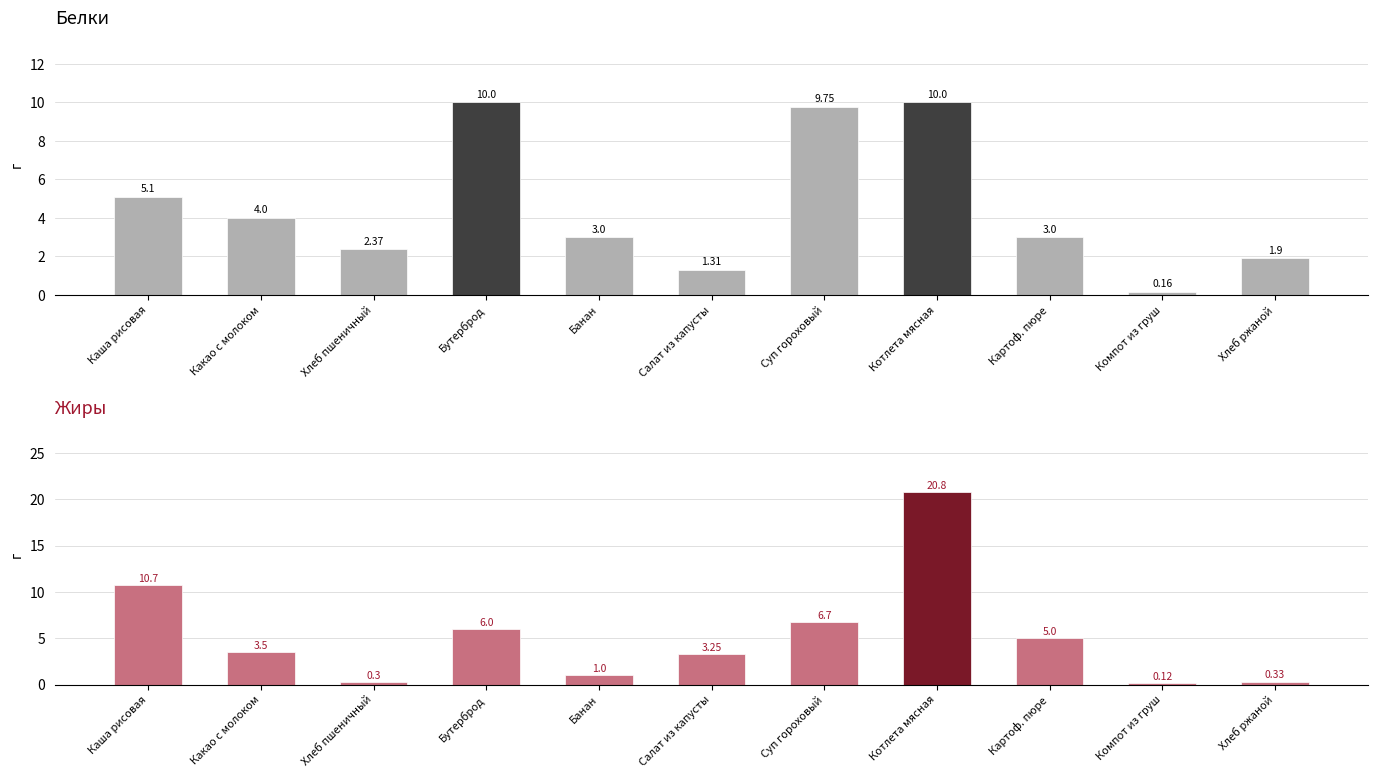

Count the number of categories in the chart.

11